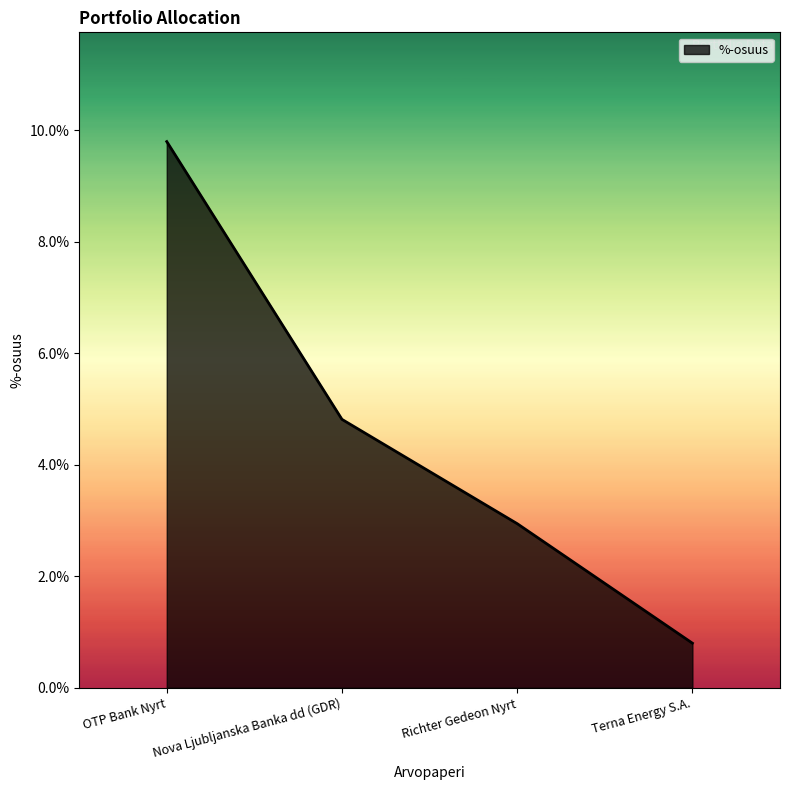

What position from the left is Nova Ljubljanska Banka dd (GDR)?

2